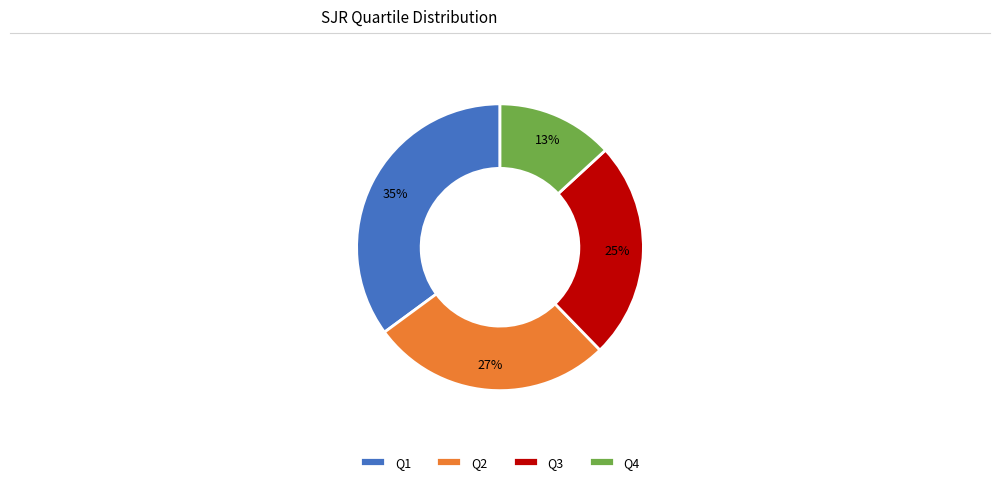

Rank the categories by value from lowest to highest.

Q4, Q3, Q2, Q1